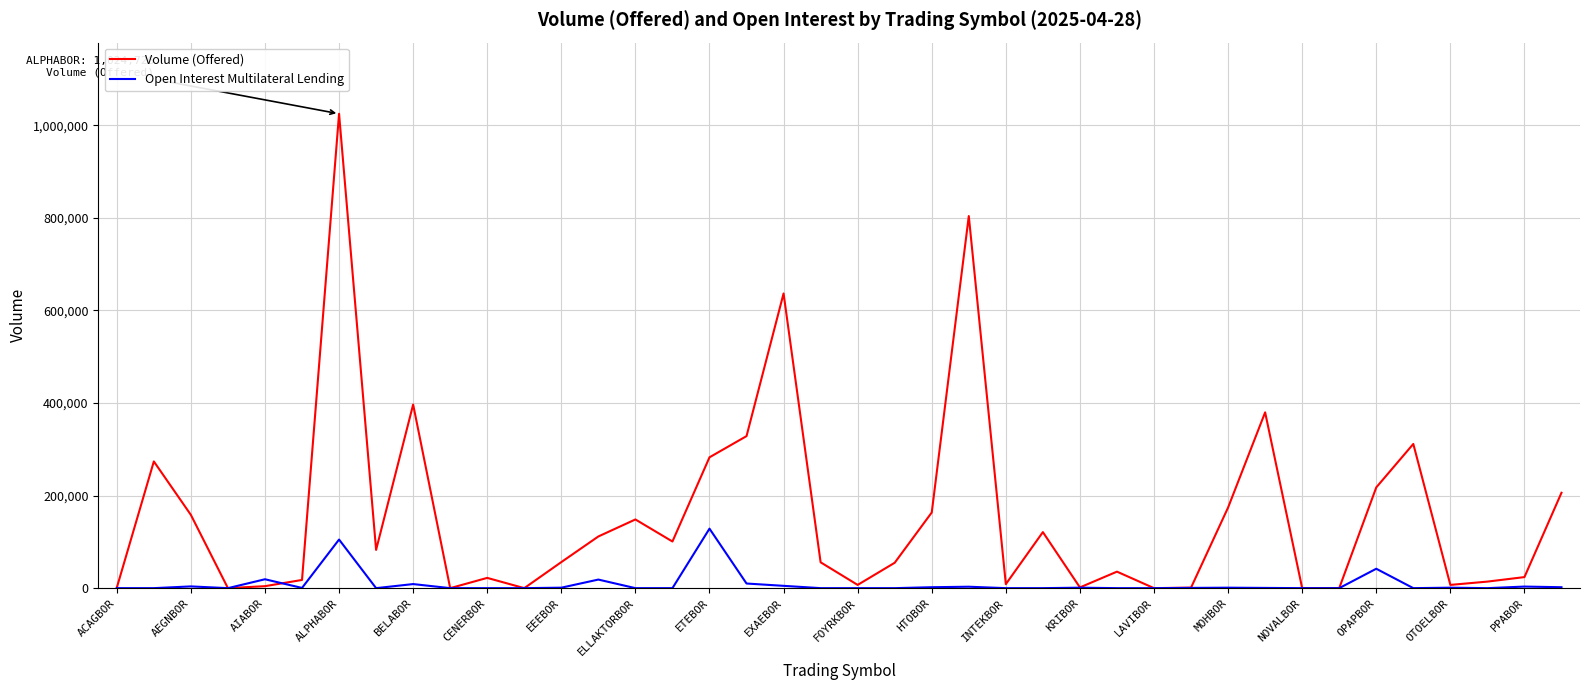

Which series has the largest total across all categories?

Volume (Offered)